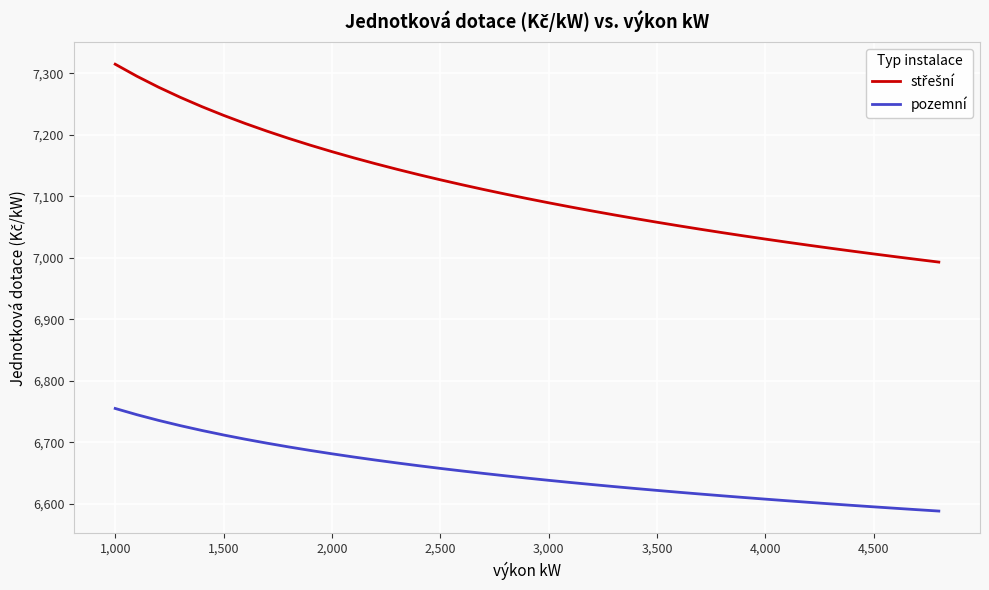

What is the greatest value displayed?

7315.0